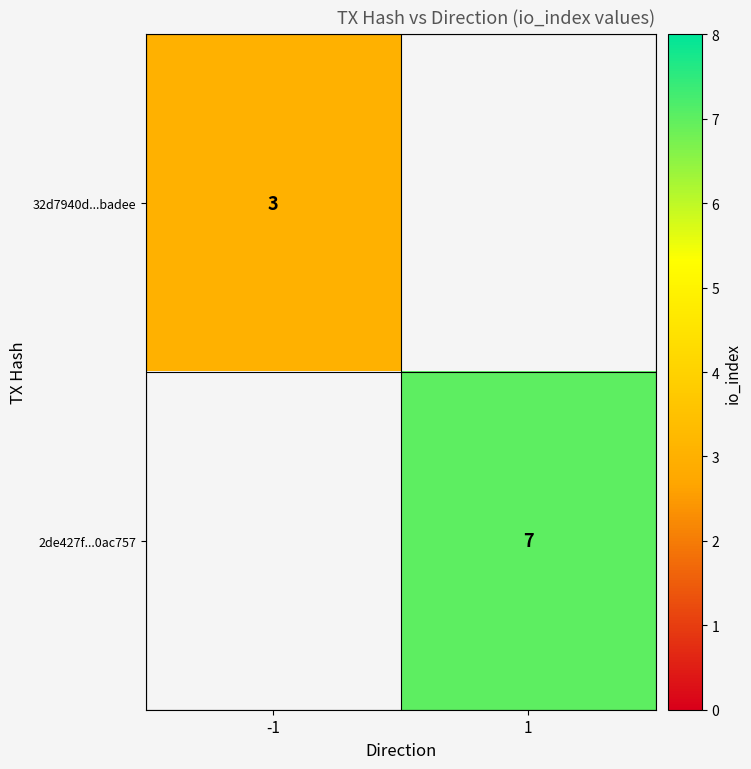

The value of 2de427f...0ac757 at 1 is 3.9. True or false?

False